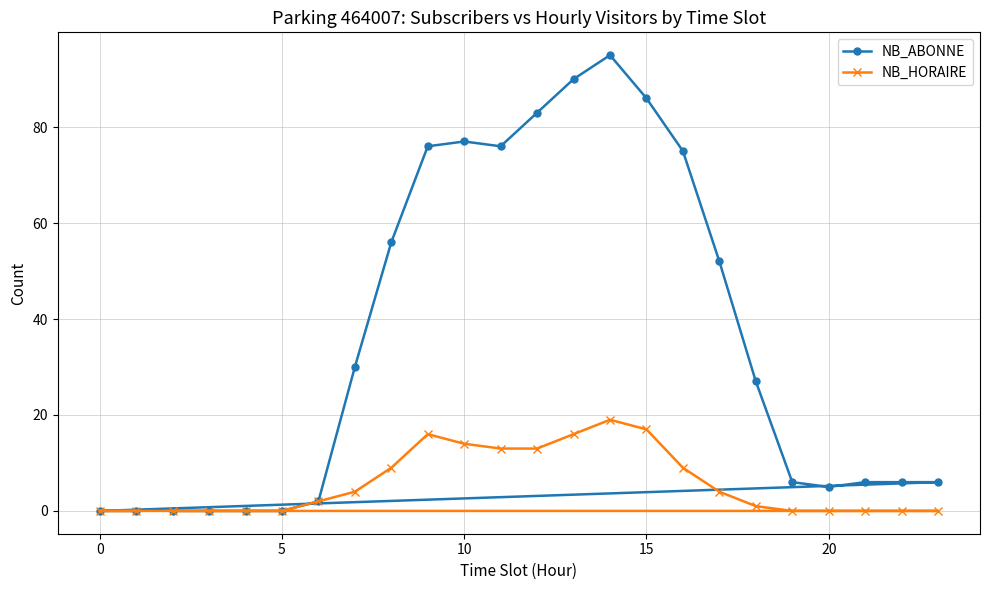

Rank the series by their average value, from lowest to highest.

NB_HORAIRE, NB_ABONNE